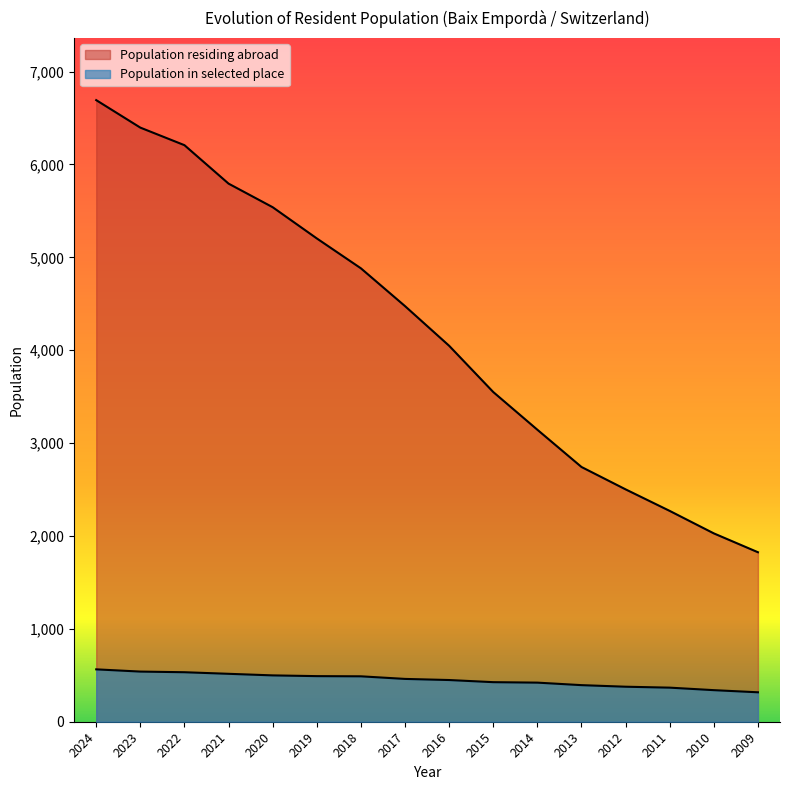

Reading left to right, list all the values displayed in this chart.

Population residing abroad: 6693	6397	6208	5794	5540	5204	4882	4475	4048	3550	3144	2743	2502	2270	2028	1825
Population in selected place: 564	540	533	516	499	491	489	461	449	426	421	394	377	367	340	317